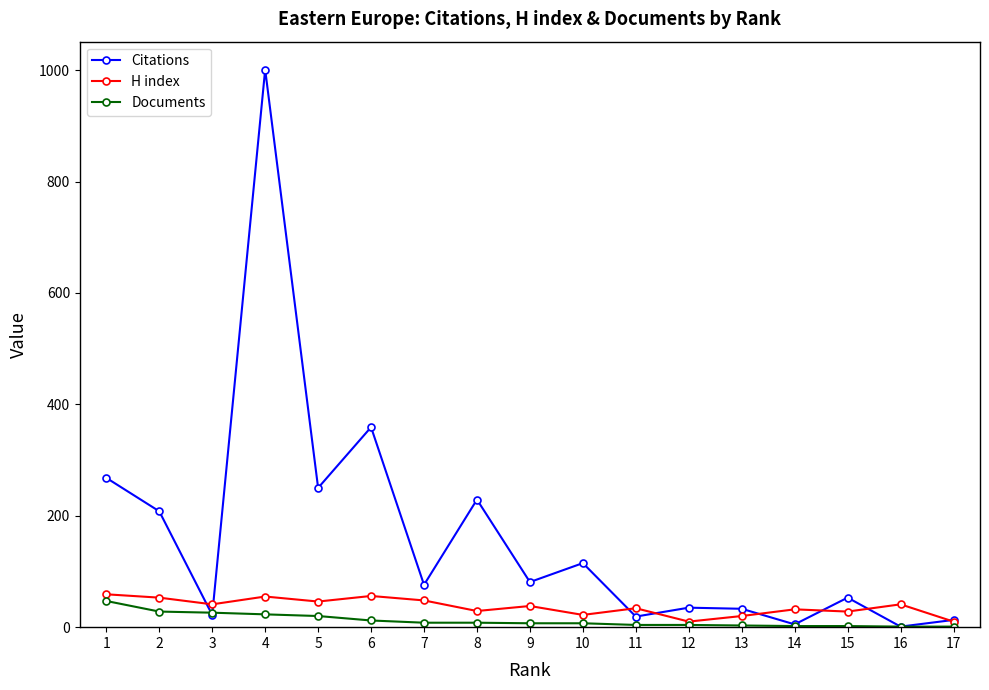

True or false: Documents and H index cross at least once.

False